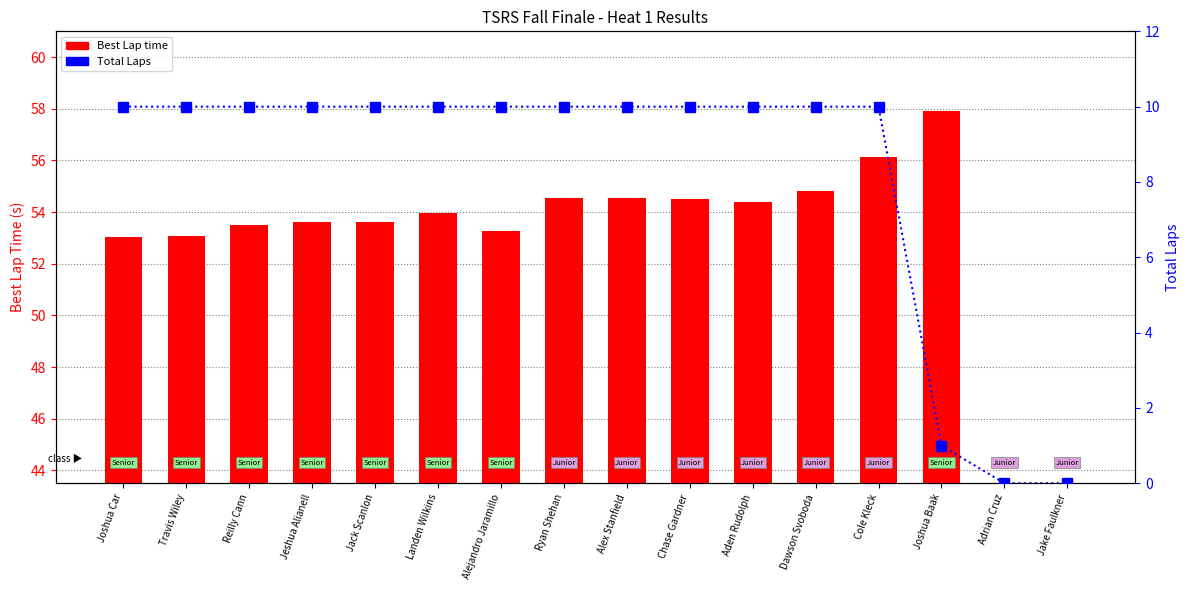

How many data points in Total Laps are less than 10?

3